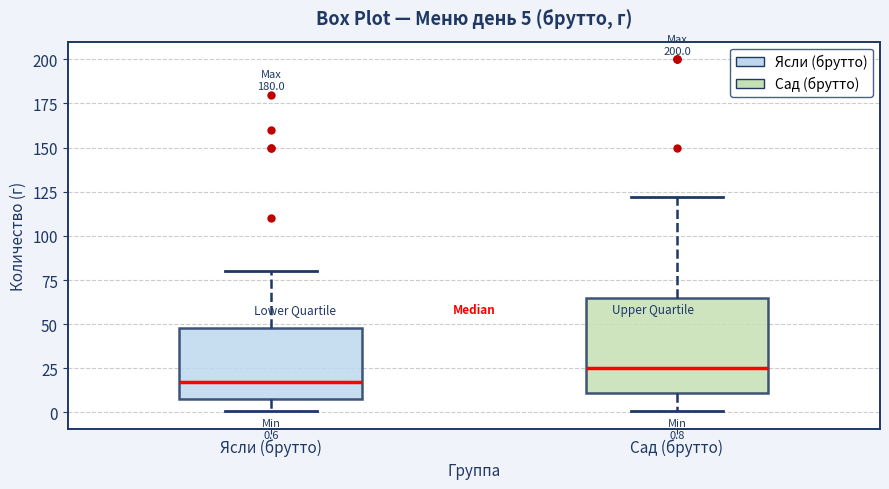

Which box's median line is the lowest?

Ясли (брутто)